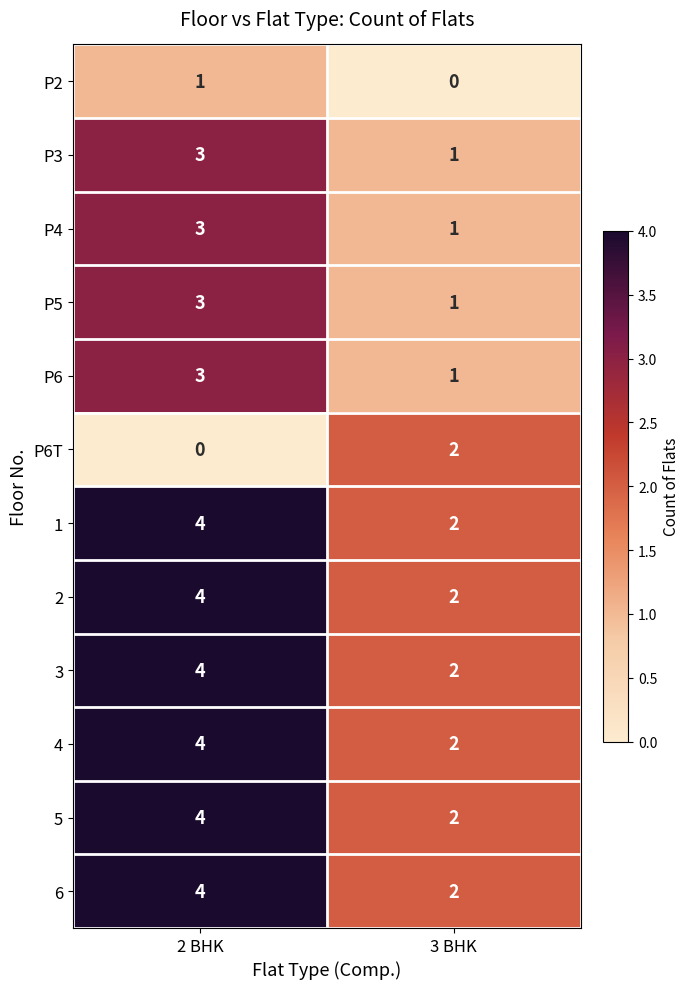

List the labels in order of 1 value, largest first.

2 BHK, 3 BHK